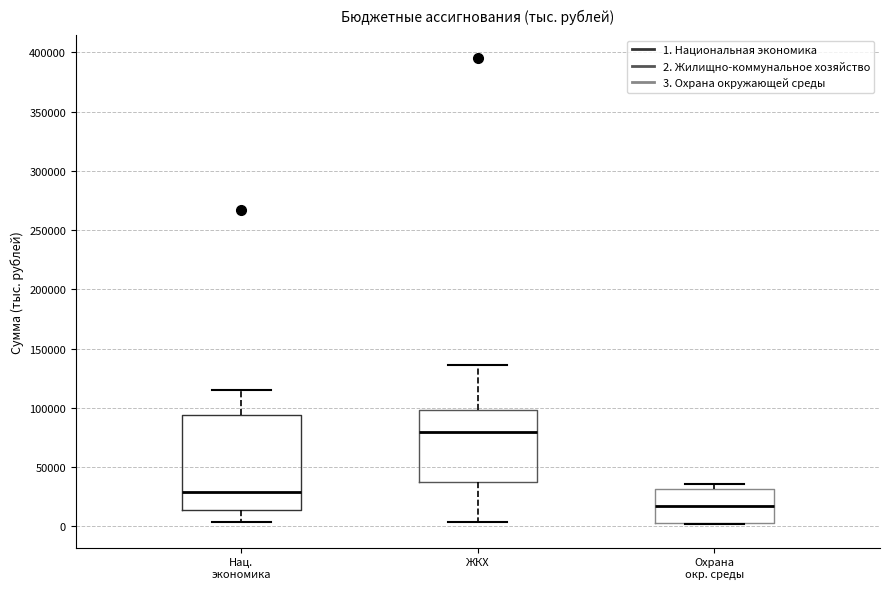

Where is the lower edge of the box for ЖКХ on the y-axis? The values are not printed on the chart, so give them approximately, as read against the axis.

35000